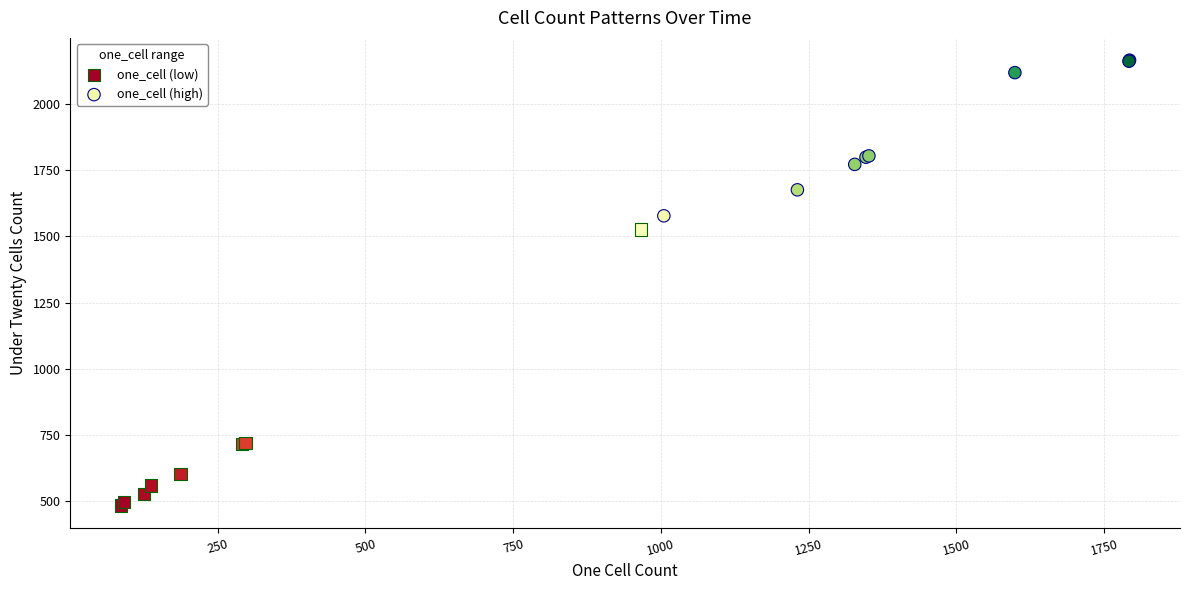

Which series has the widest spread of Y values?

one_cell (low)